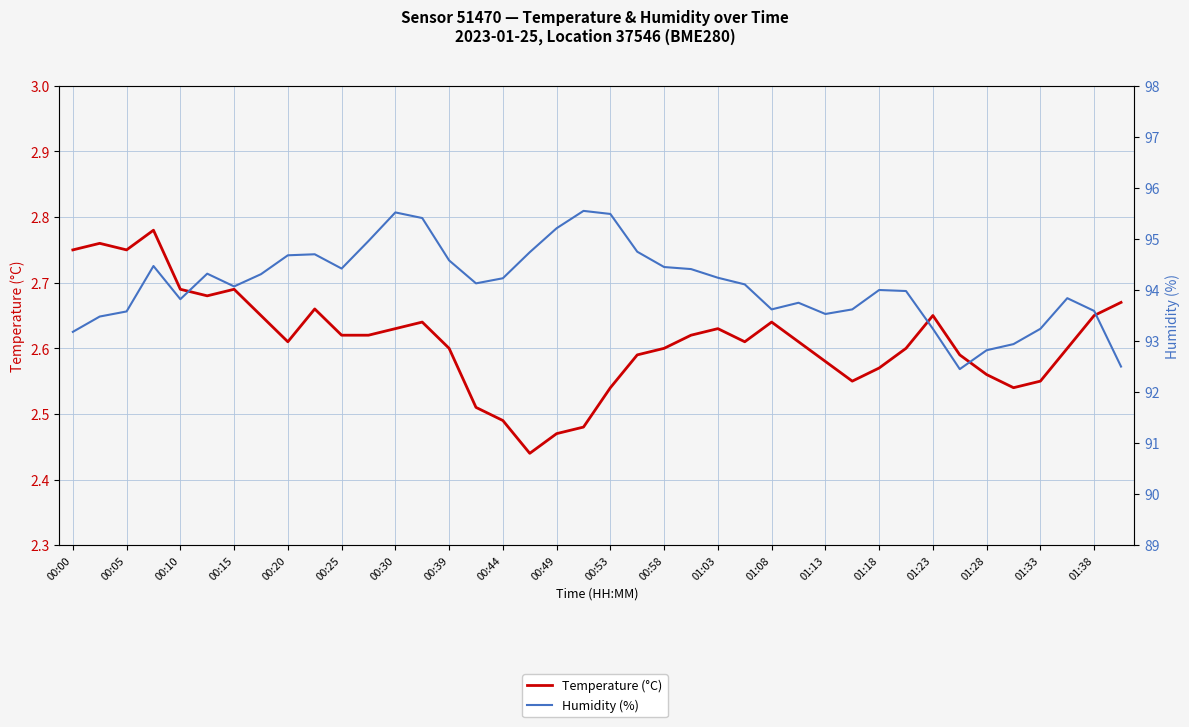

True or false: Temperature (°C) and Humidity (%) intersect in this chart.

False